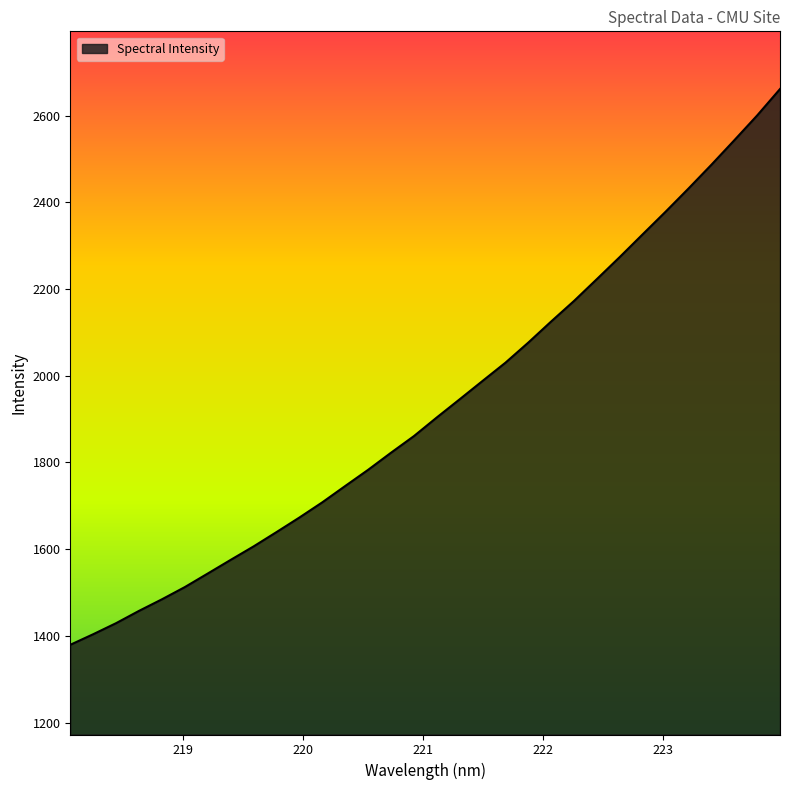

What is the difference between the maximum and minimum values?

1281.8